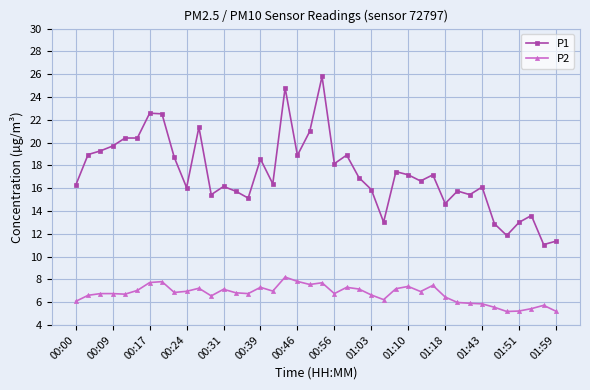

True or false: P1 has more than 2 points higher than both neighbors.

True